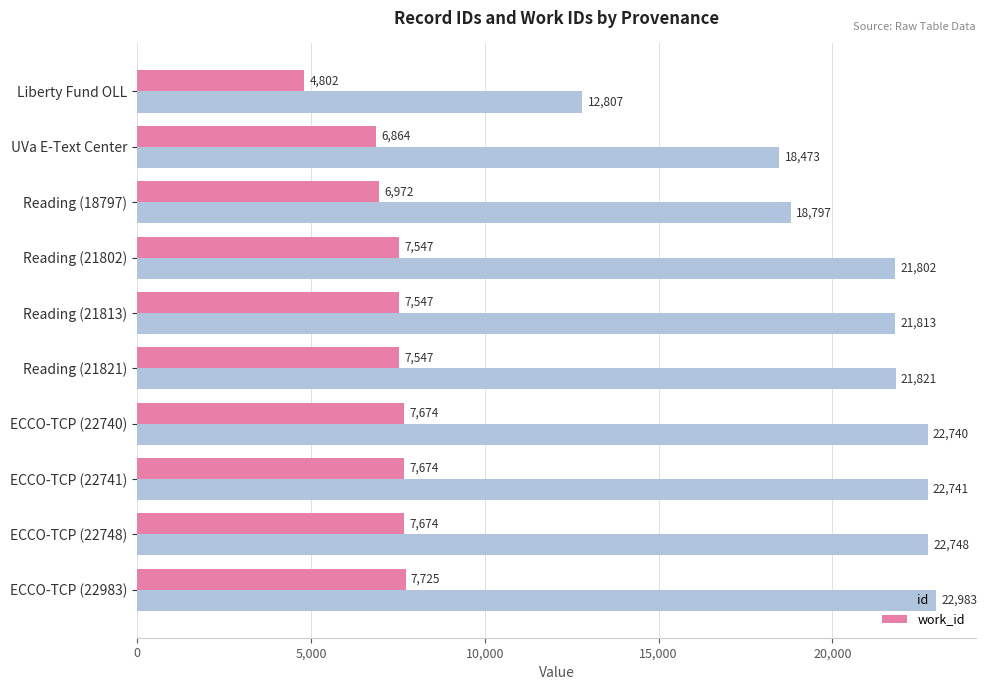

At which label is work_id closest to 6263?

UVa E-Text Center